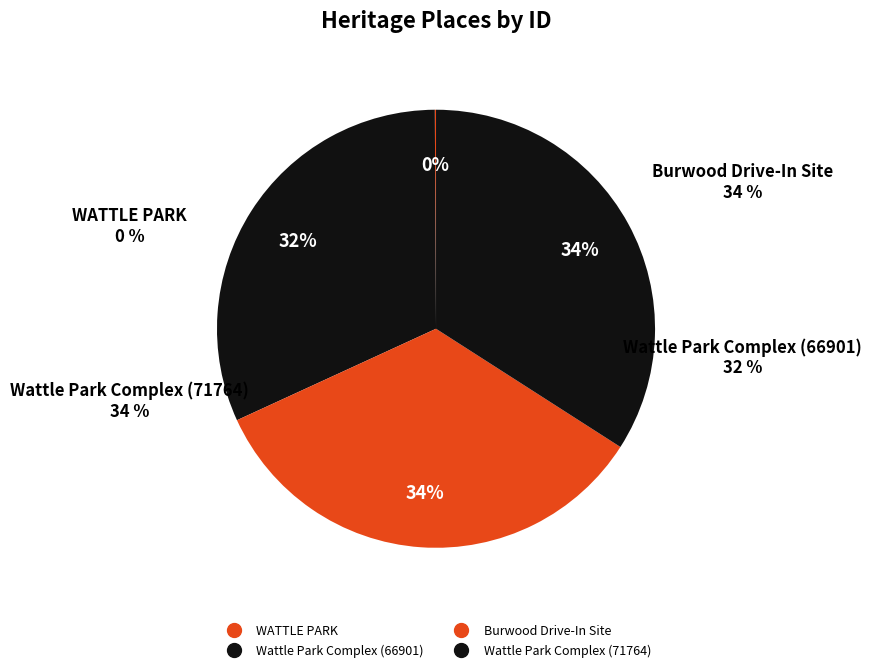

Rank the categories by value from highest to lowest.

Wattle Park Complex (71764), Burwood Drive-In Site, Wattle Park Complex (66901), WATTLE PARK